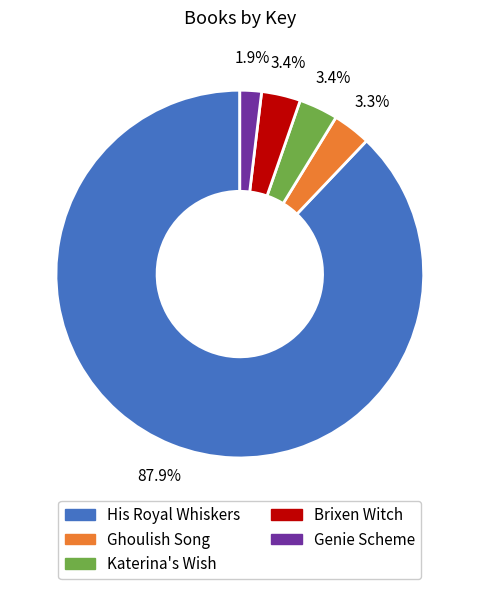

What is the total percentage of Genie Scheme and Brixen Witch?

5.3%